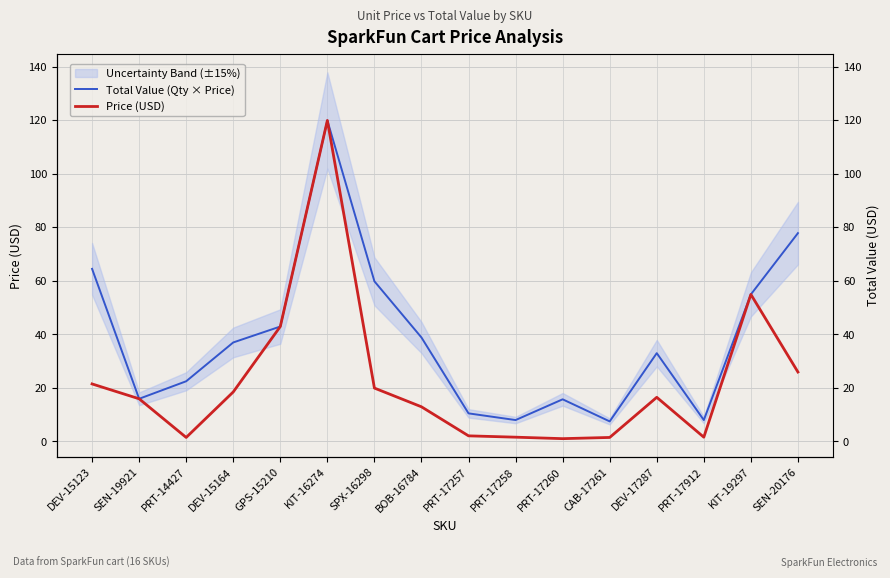

At which category is the sum across all series the highest?

KIT-16274